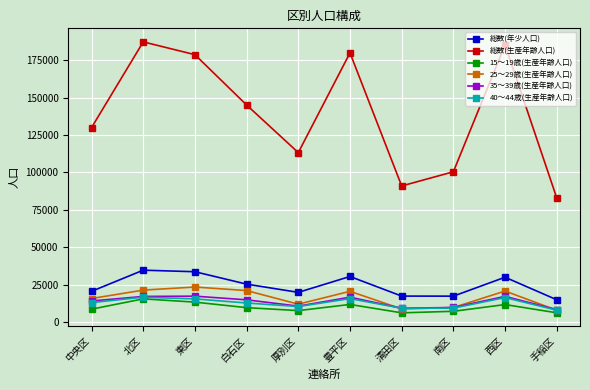

What is the difference between the maximum and second lowest values in the 40～44歳(生産年齢人口) series?

7405